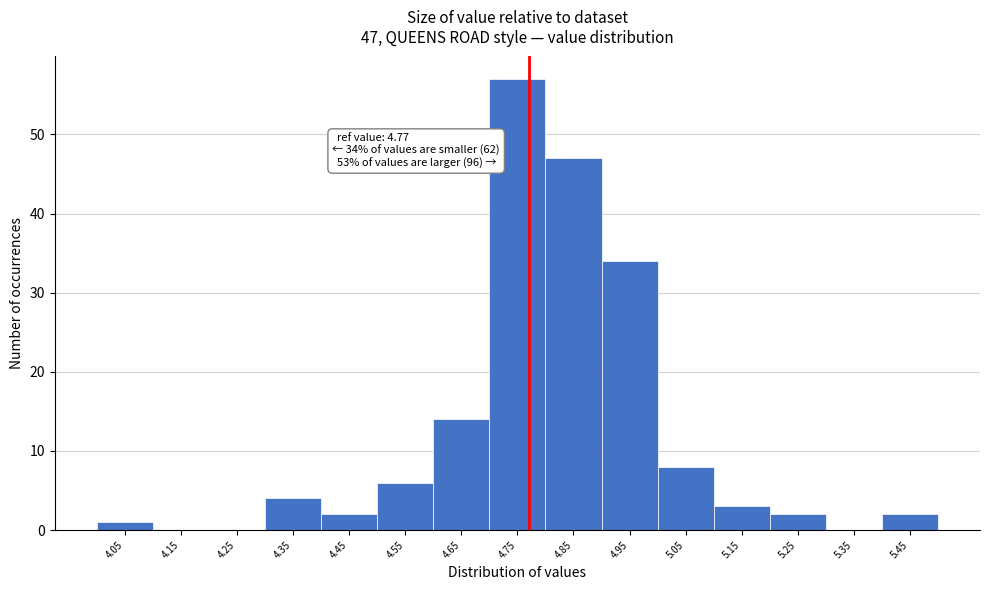

Over which range of the x-axis is the bar tallest?

4.7 to 4.8